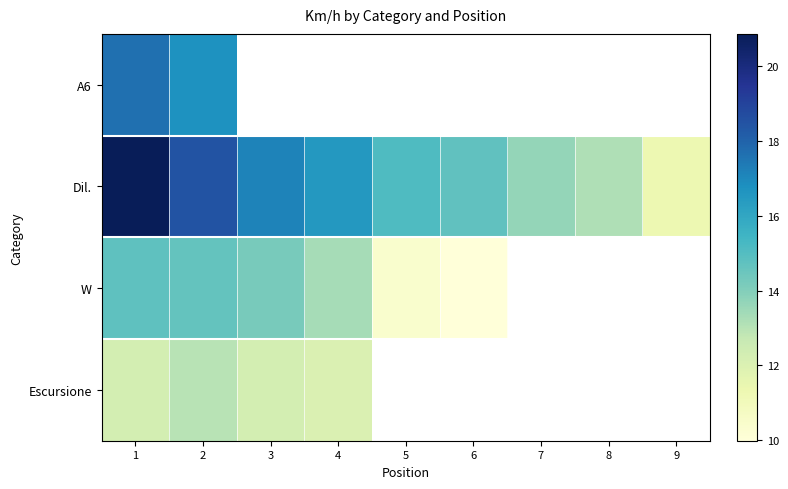

Rank the series by their average value, from highest to lowest.

A6, Dil., W, Escursione